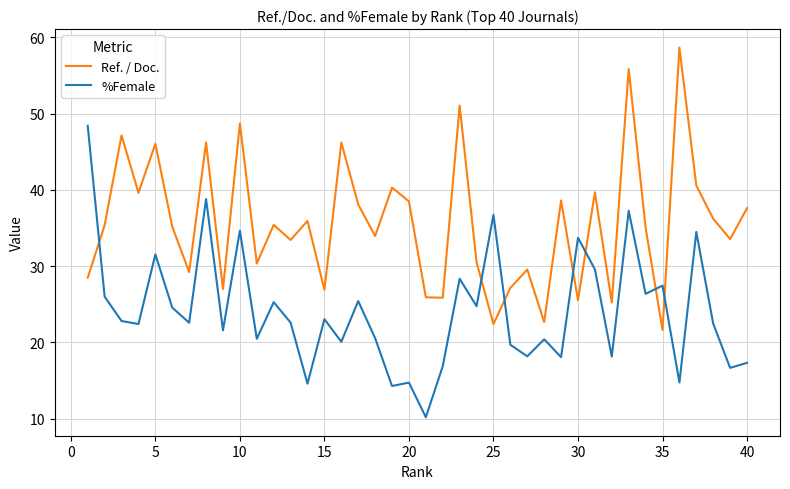

List the series in order of their overall mean, highest first.

Ref. / Doc., %Female